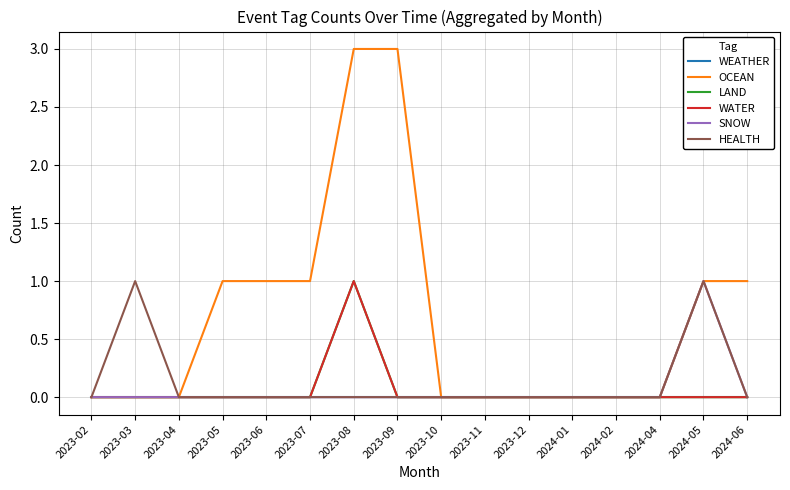

At which category does the chart reach its peak across all series?

2023-08